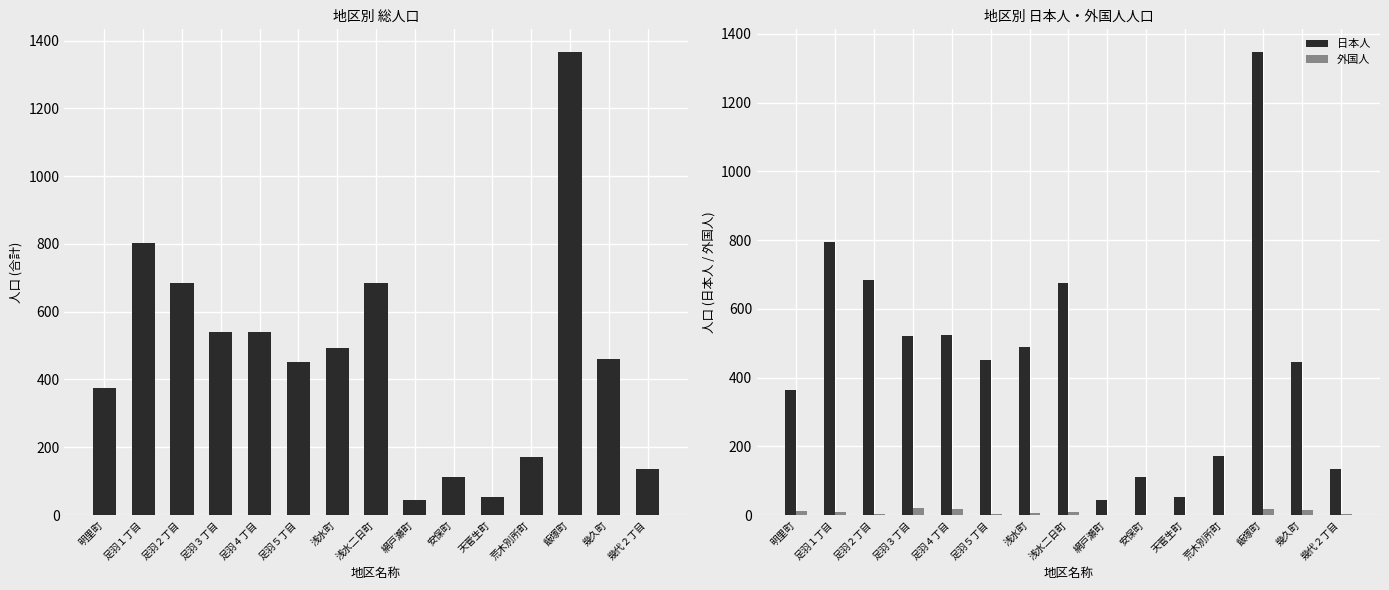

Between 浅水町 and 飯塚町, which is larger?

飯塚町